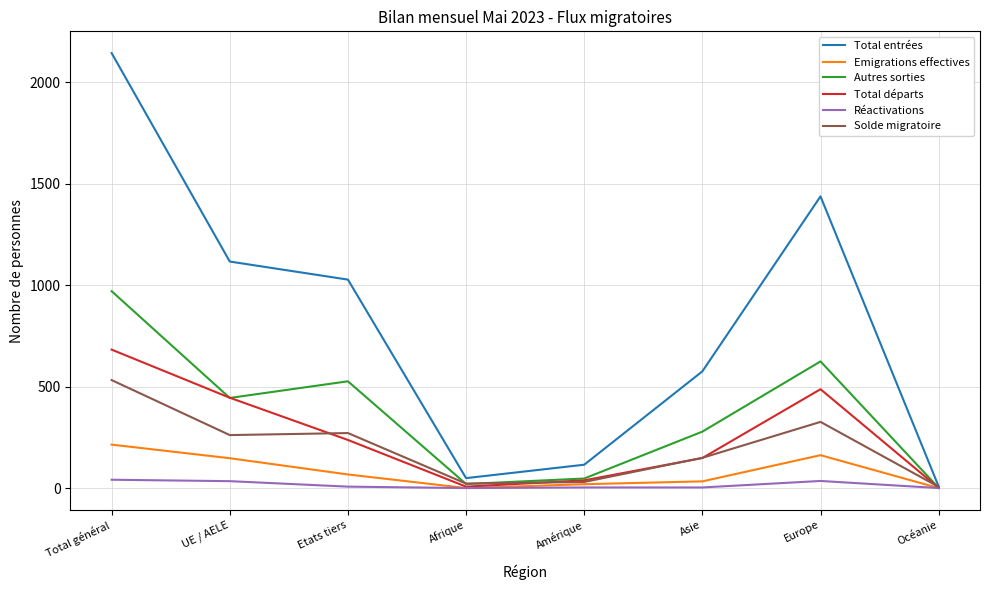

What are all the series names shown in the legend?

Total entrées, Emigrations effectives, Autres sorties, Total départs, Réactivations, Solde migratoire